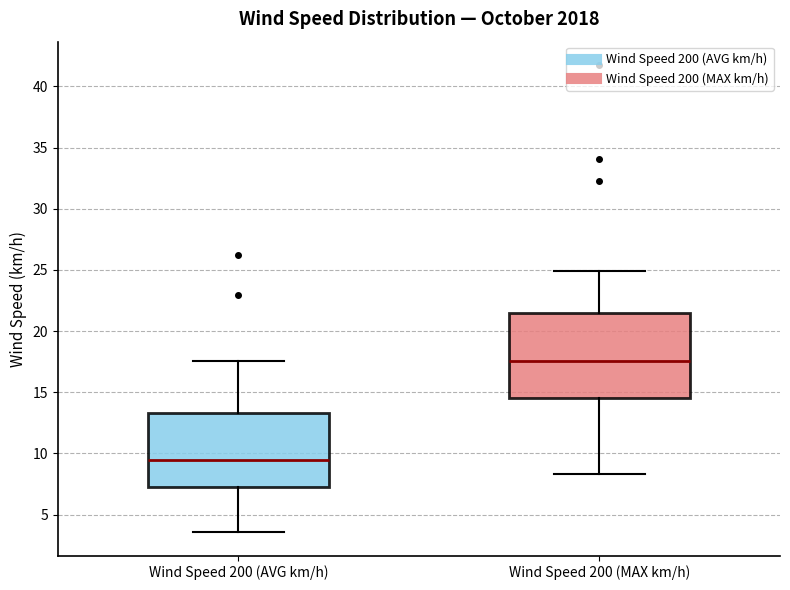

Comparing the boxes themselves (not the whiskers), which one is the tallest?

Wind Speed 200 (MAX km/h)